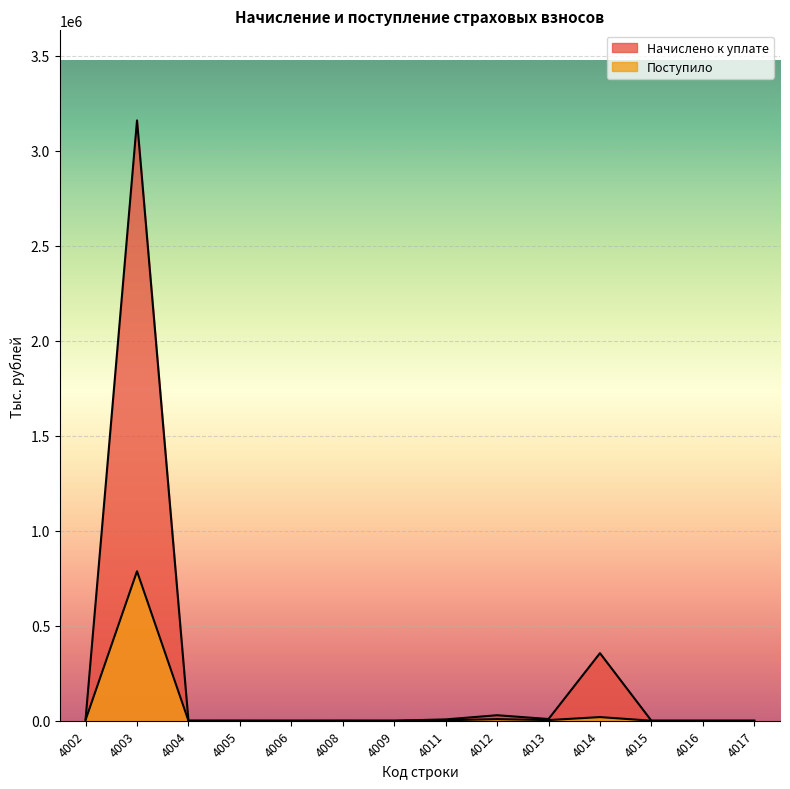

Where does the Поступило series first go above 234?

4002